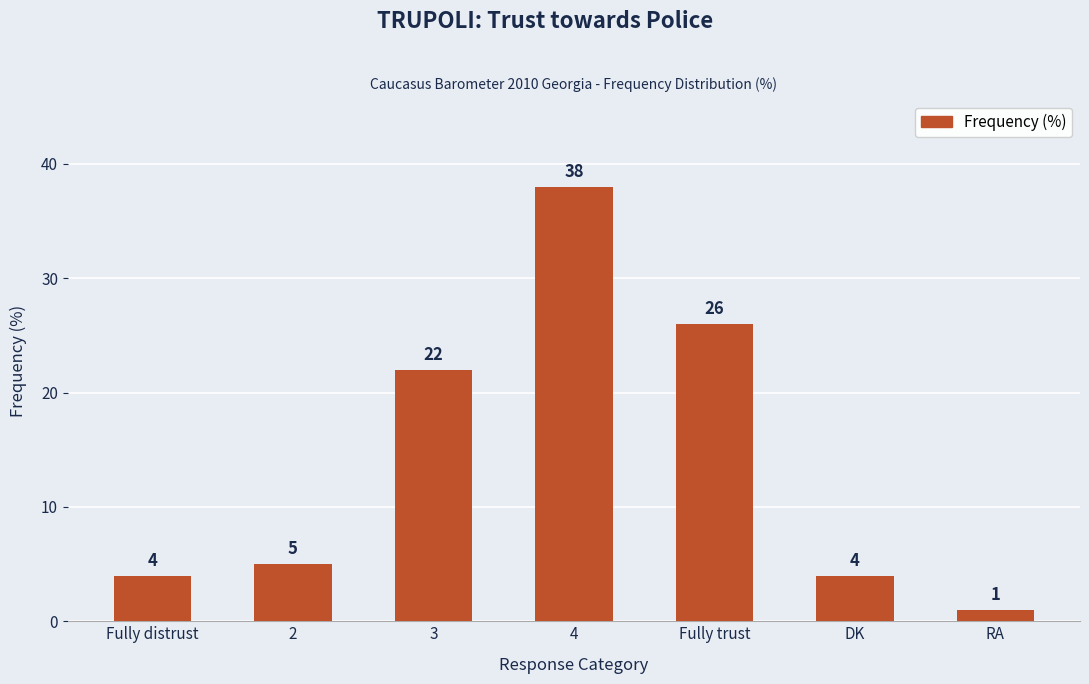

Which has a higher value, 3 or DK?

3